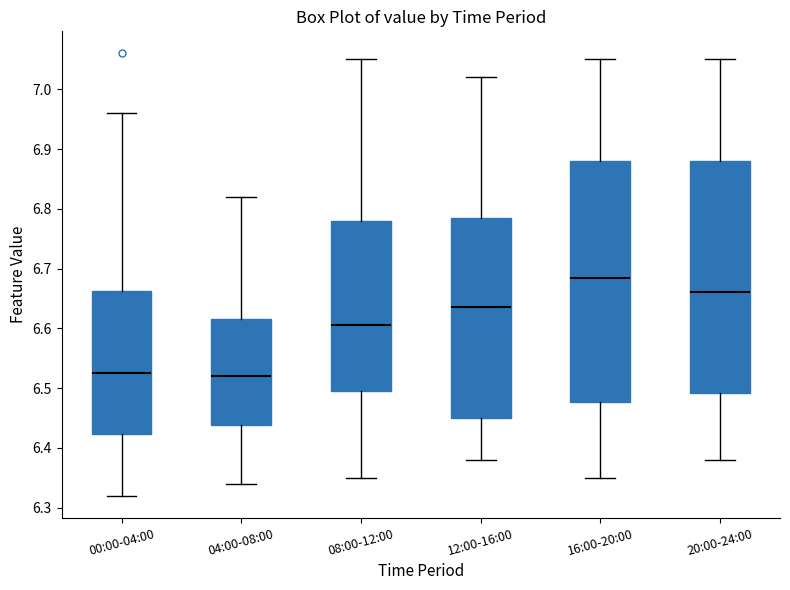

Where does the upper whisker of the box for 00:00-04:00 end on the y-axis? The values are not printed on the chart, so give them approximately, as read against the axis.

6.96